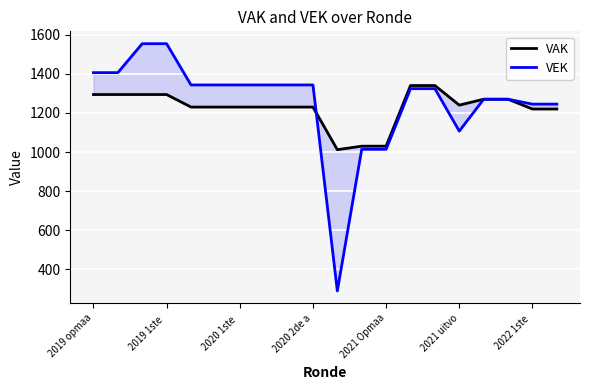

How many interior local valleys does the VAK series have?

2